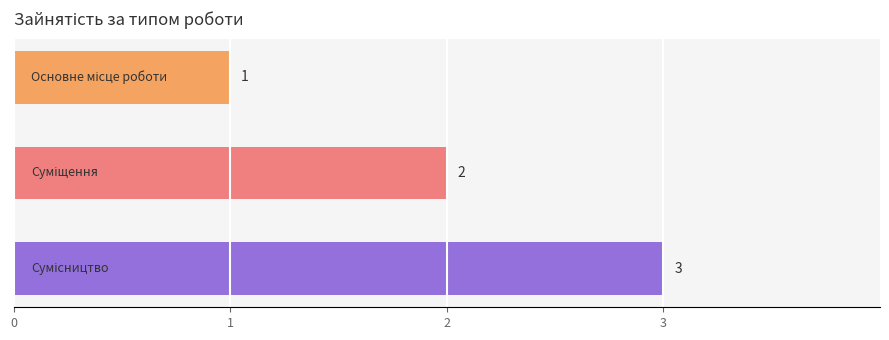

How many values are between 1 and 3?

3